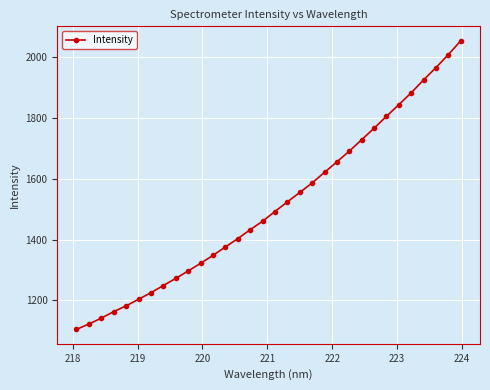

What is the maximum value shown in the chart?

2054.5